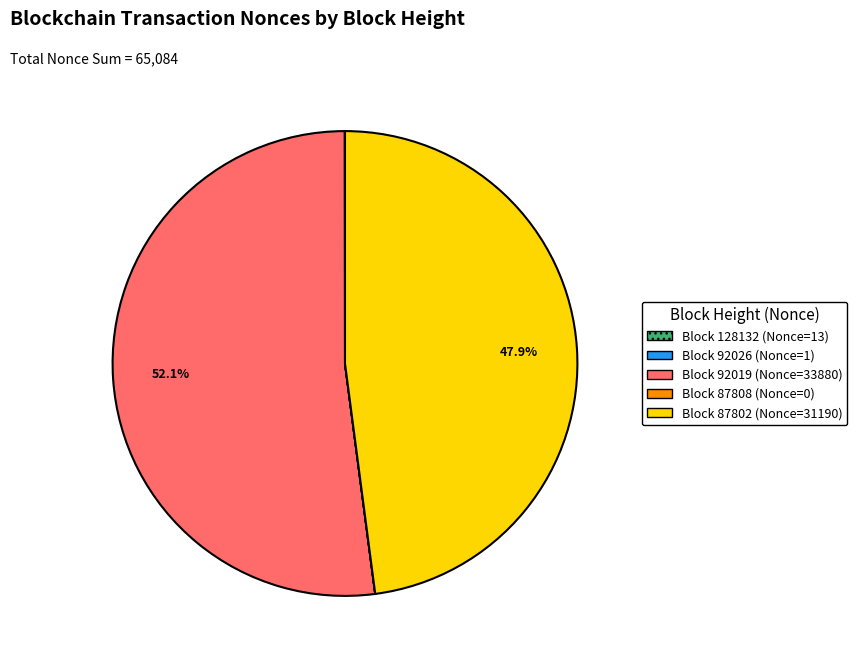

Does any single category account for the majority?

Yes